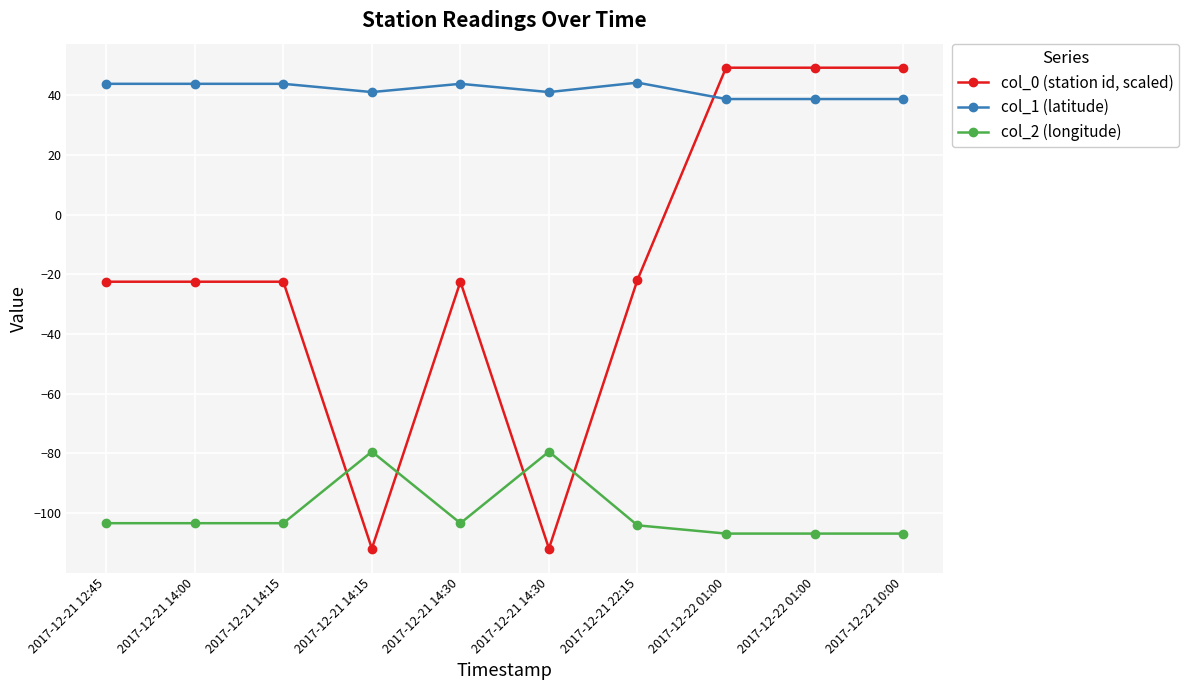

Read the col_0 (station id, scaled) value at 2017-12-21 14:15.

-111.8